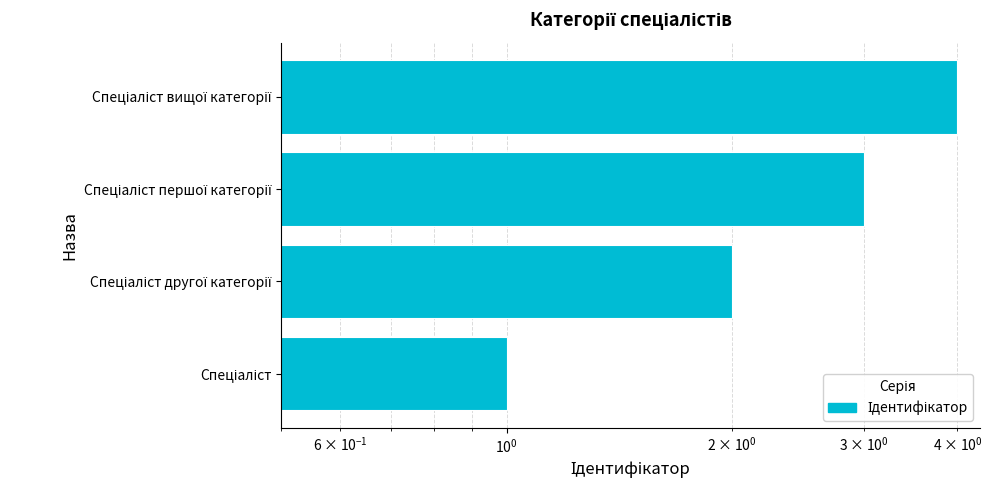

The value at Спеціаліст is 2. True or false?

False